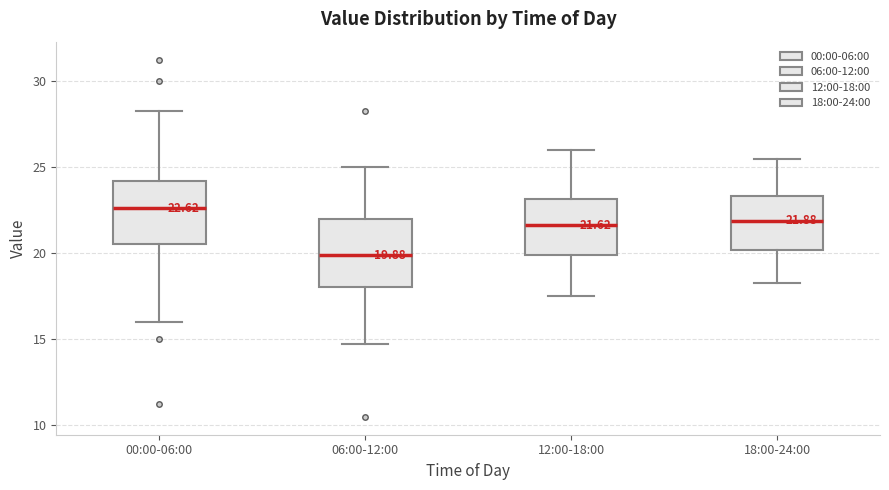

Which box's median line is the lowest?

06:00-12:00